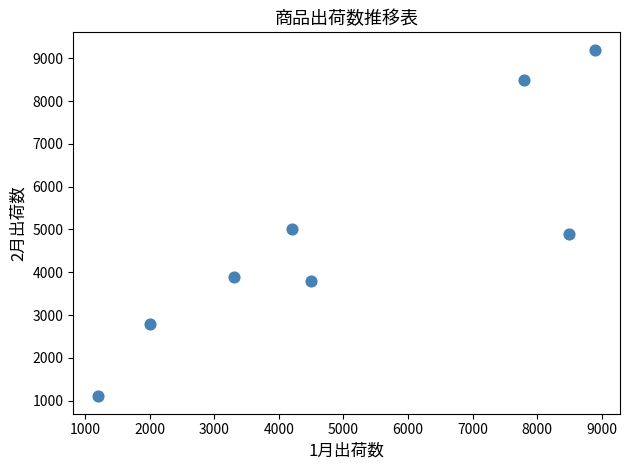

What Y value in the scatter plot is closest to 5150?

5000